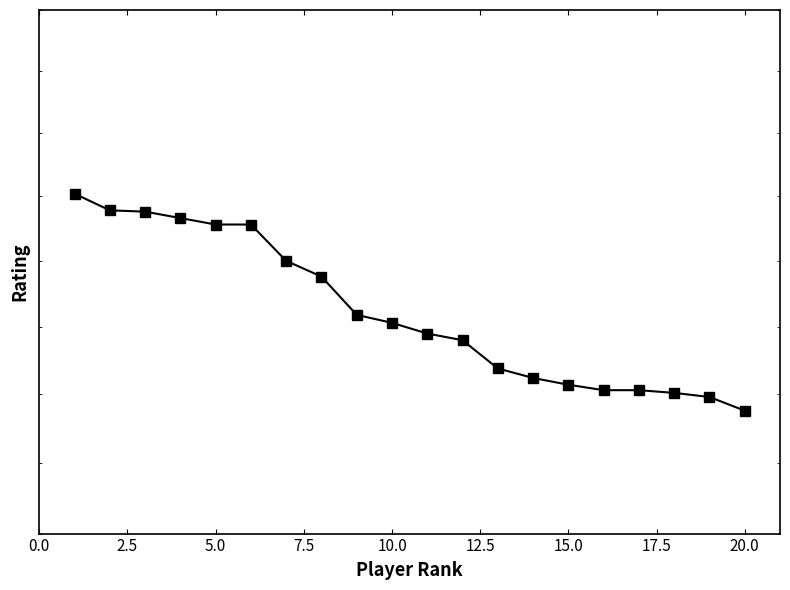

True or false: the data shows 634 at 2.5.

False